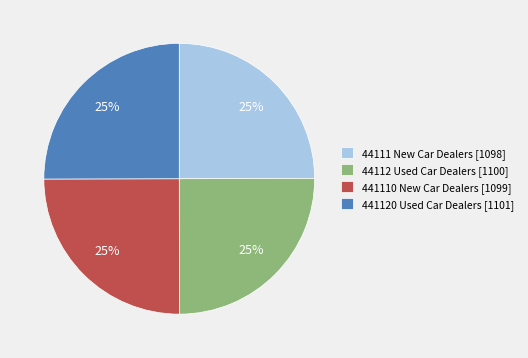

To the nearest percent, what is the average slice percentage?

25%